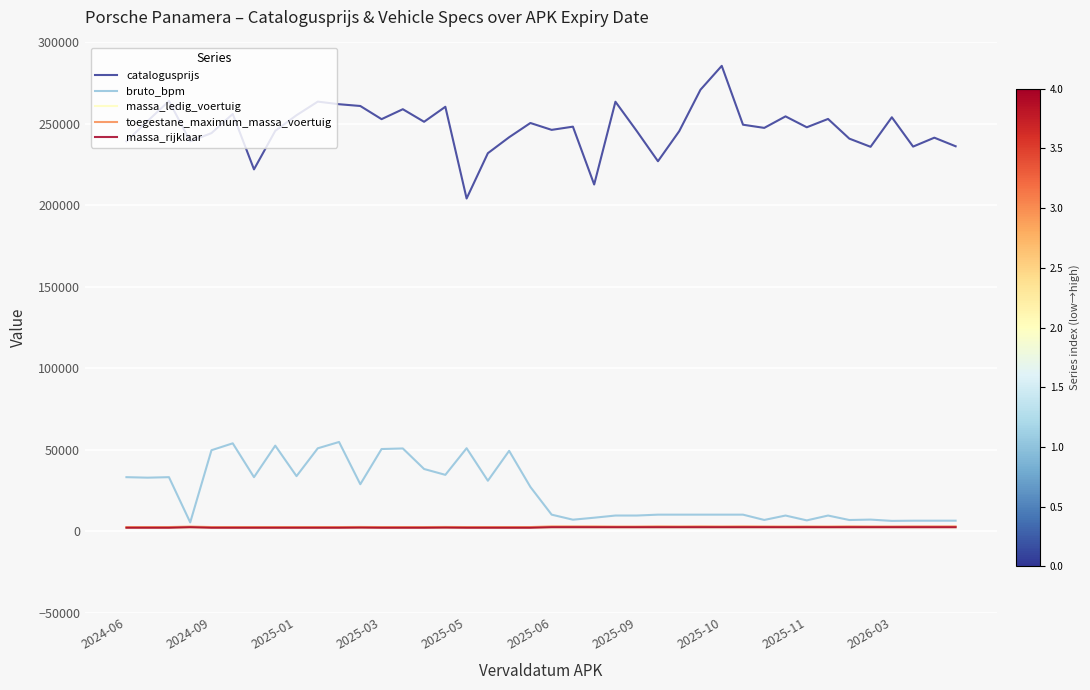

What is the maximum value shown in the chart?

285633